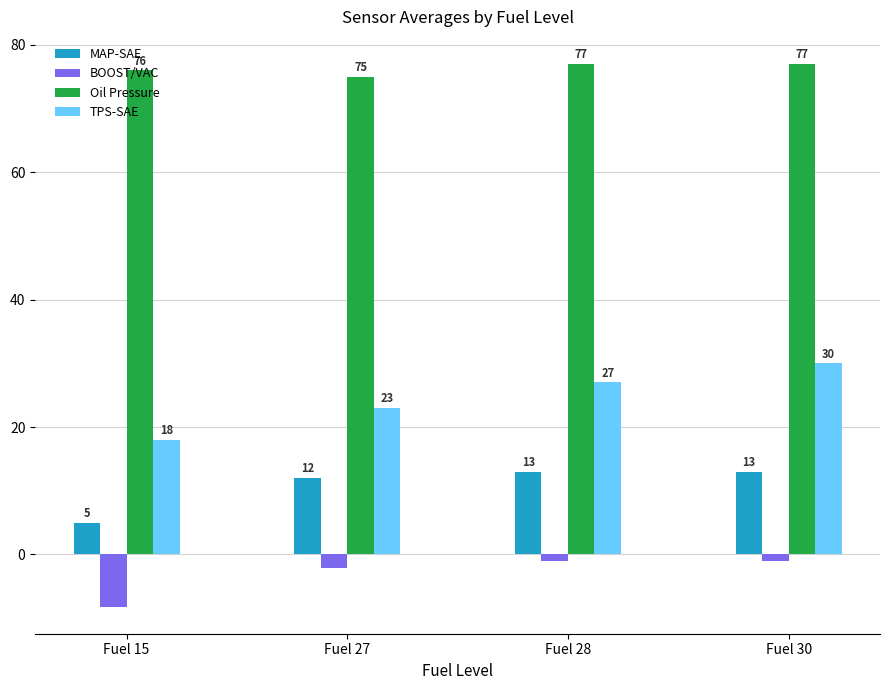

How many Oil Pressure values are between 76 and 77?

3